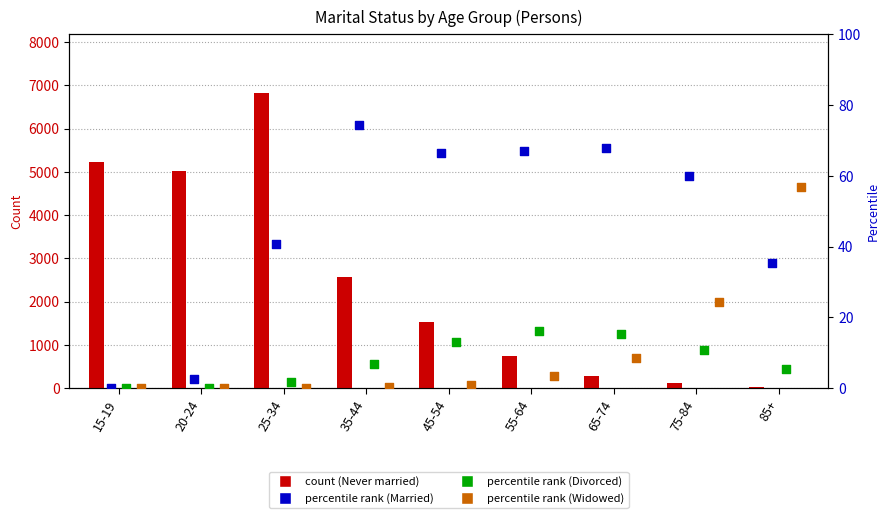

What is the total value across all series at 25-34?

6863.4